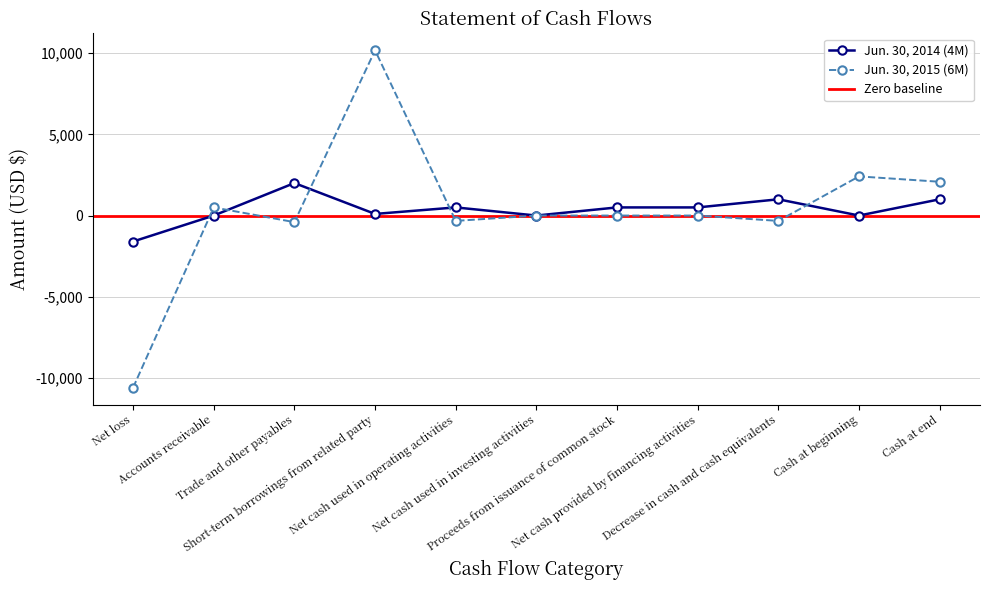

What is the difference between the highest and lowest values at Accounts receivable?

500